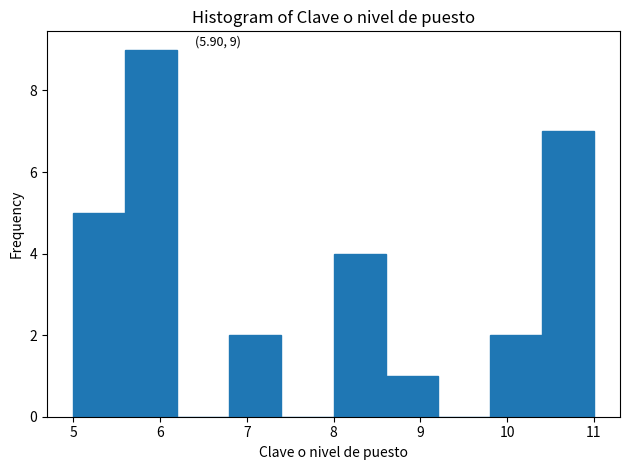

Which range on the x-axis has the tallest bar?

5.6 to 6.2